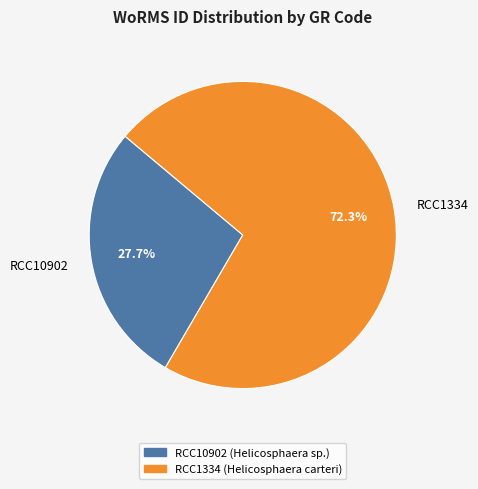

Does RCC10902 account for over 50% of the chart?

No